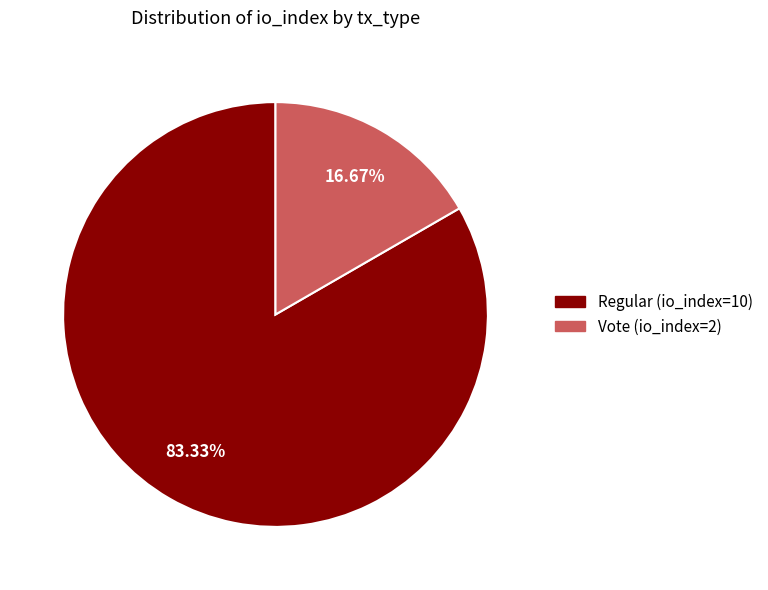

Does any single category account for the majority?

Yes